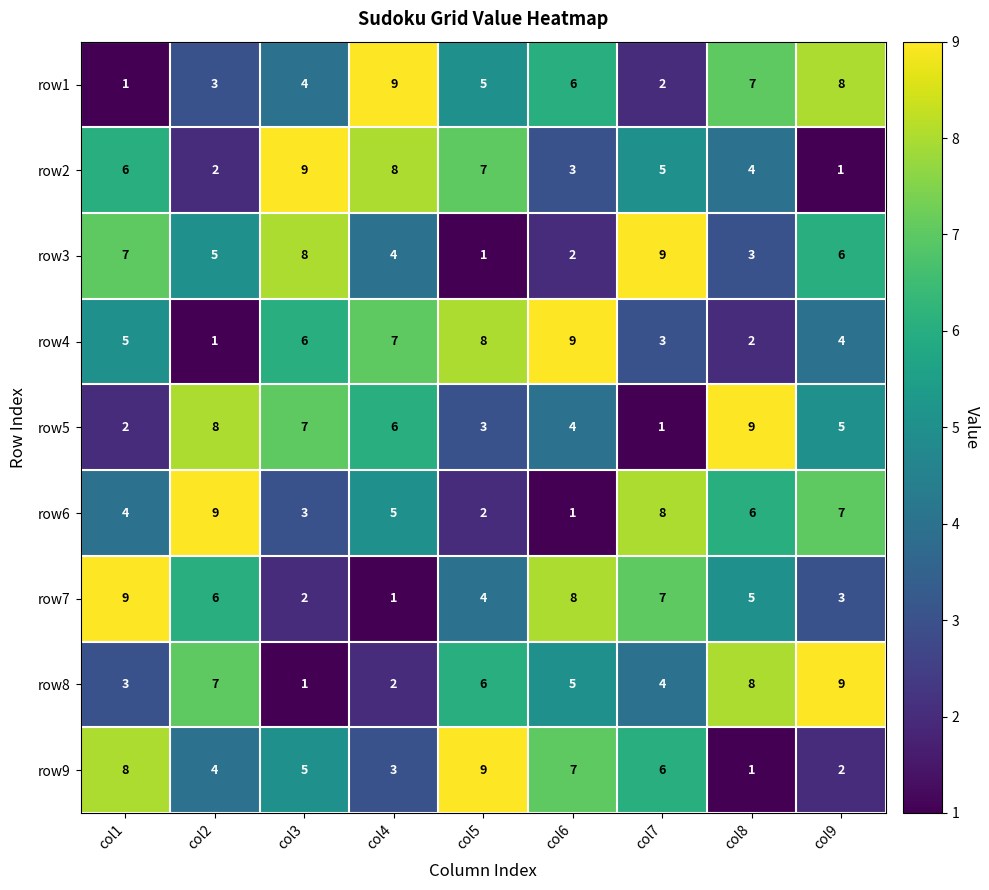

At how many categories does at least one series exceed 7?

9